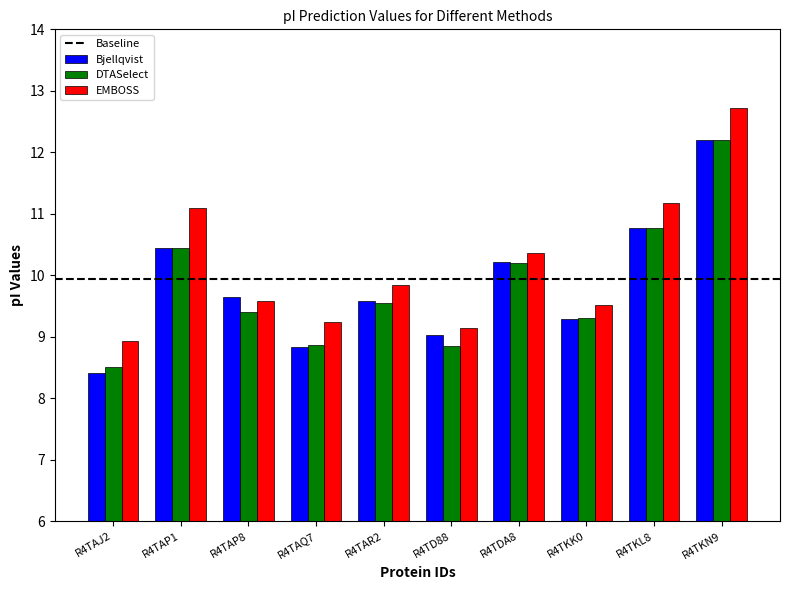

Is it true that Bjellqvist equals 9.6 at R4TAR2?

True